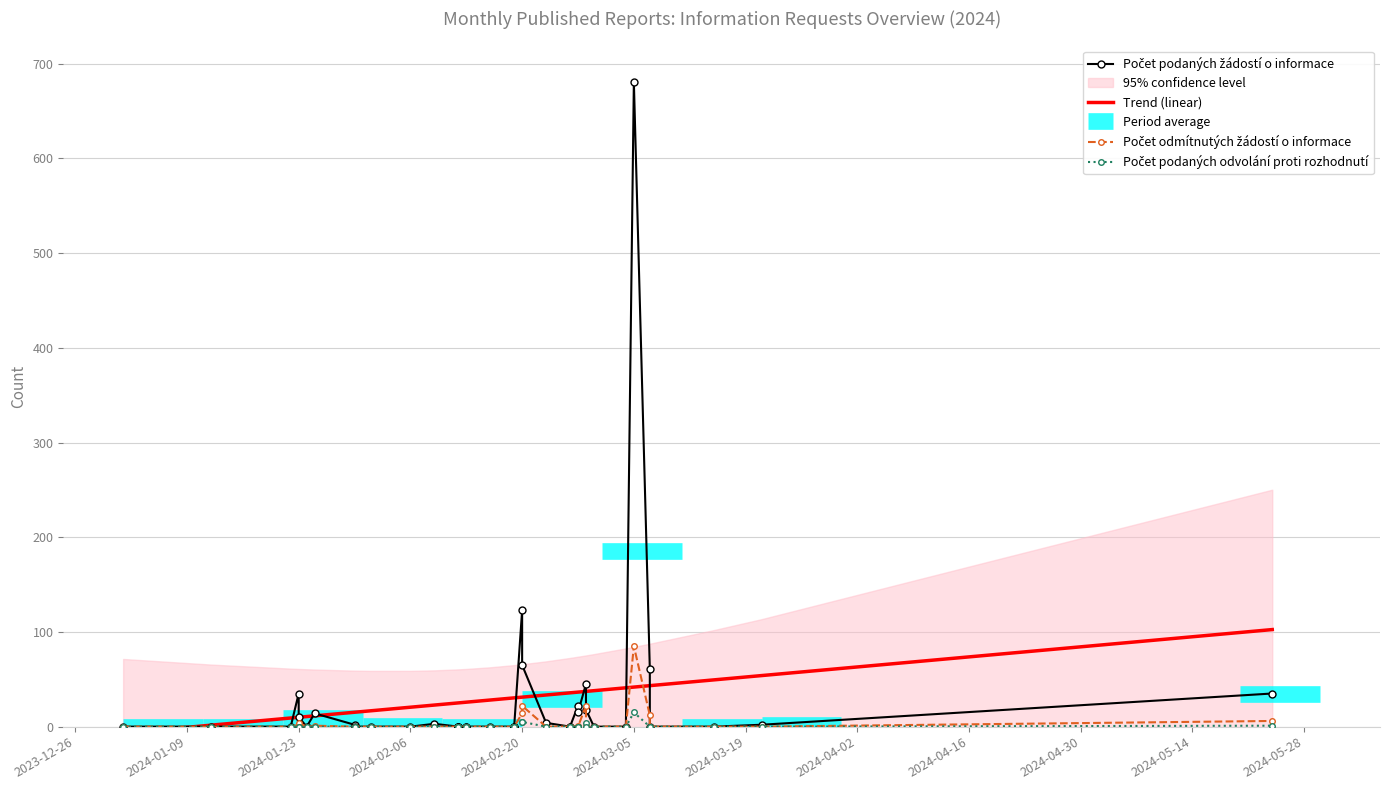

How many interior local valleys does the Počet odmítnutých žádostí o informace series have?

2